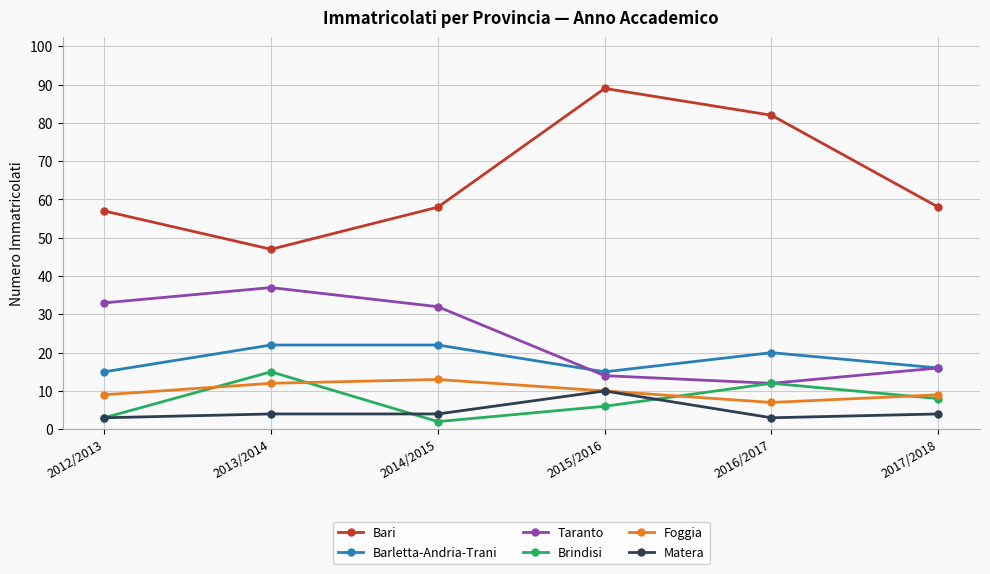

Reading left to right, what are all the values shown in this chart?

Bari: 2012/2013=57	2013/2014=47	2014/2015=58	2015/2016=89	2016/2017=82	2017/2018=58
Barletta-Andria-Trani: 2012/2013=15	2013/2014=22	2014/2015=22	2015/2016=15	2016/2017=20	2017/2018=16
Taranto: 2012/2013=33	2013/2014=37	2014/2015=32	2015/2016=14	2016/2017=12	2017/2018=16
Brindisi: 2012/2013=3	2013/2014=15	2014/2015=2	2015/2016=6	2016/2017=12	2017/2018=8
Foggia: 2012/2013=9	2013/2014=12	2014/2015=13	2015/2016=10	2016/2017=7	2017/2018=9
Matera: 2012/2013=3	2013/2014=4	2014/2015=4	2015/2016=10	2016/2017=3	2017/2018=4